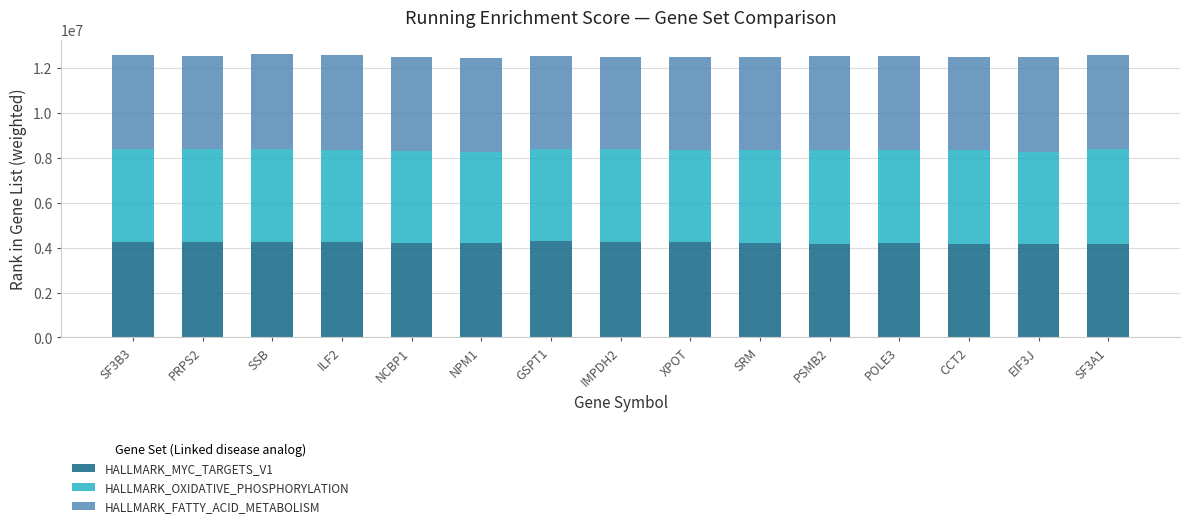

What is the total value across all series at ILF2?

12583150.9